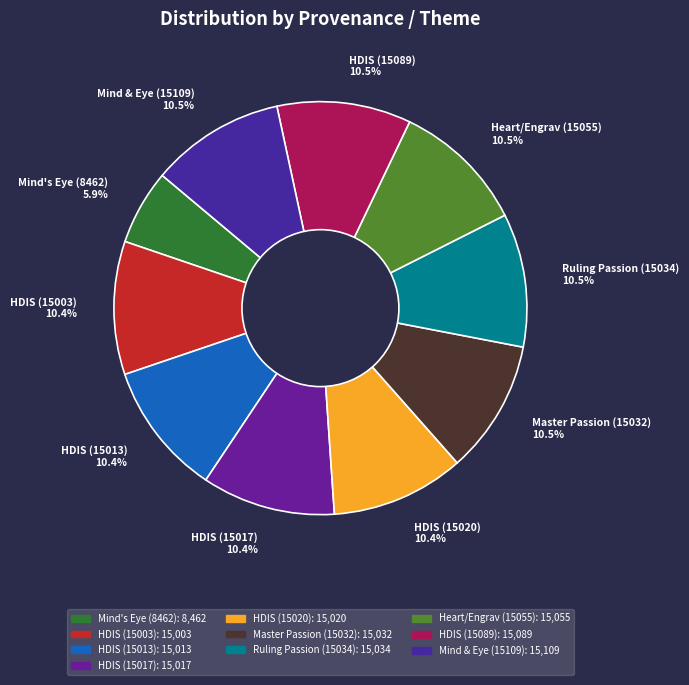

To the nearest percent, what is the combined percentage of HDIS (15017) and Heart/Engrav (15055)?

21%